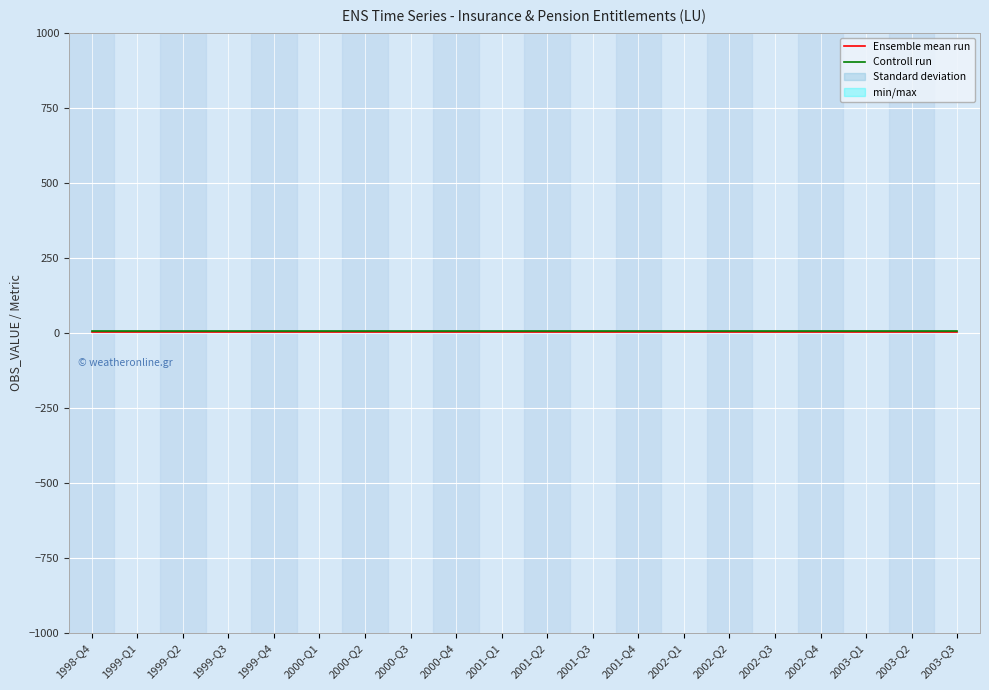

True or false: Ensemble mean run and Controll run intersect in this chart.

False